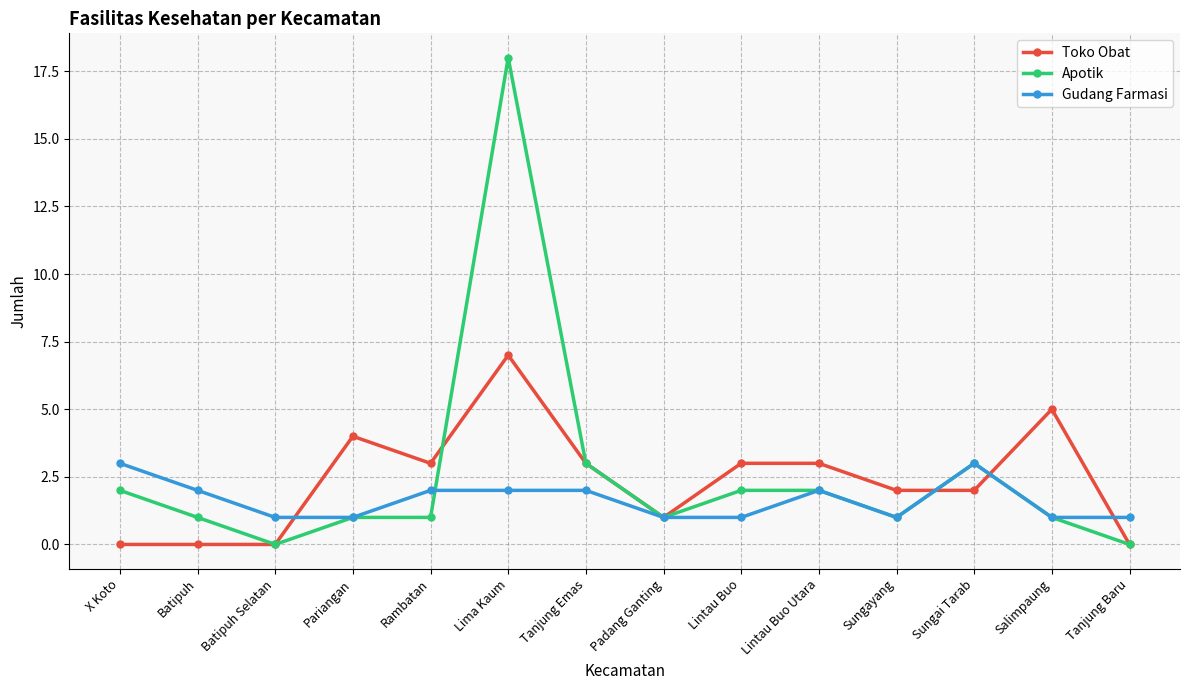

The value of Gudang Farmasi at Sungayang is 0. True or false?

False